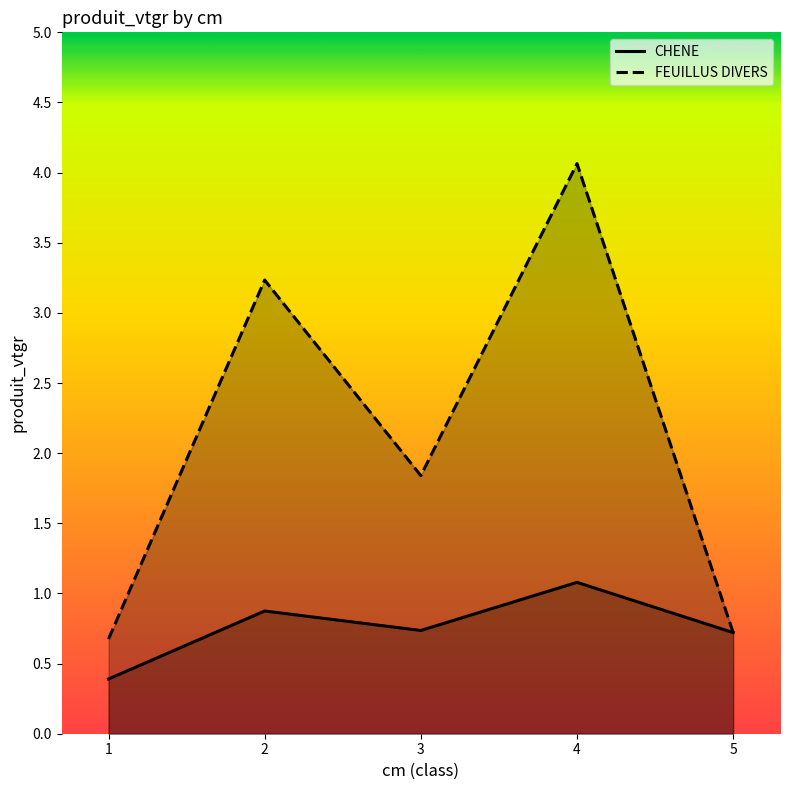

At how many categories does at least one series exceed 3?

2